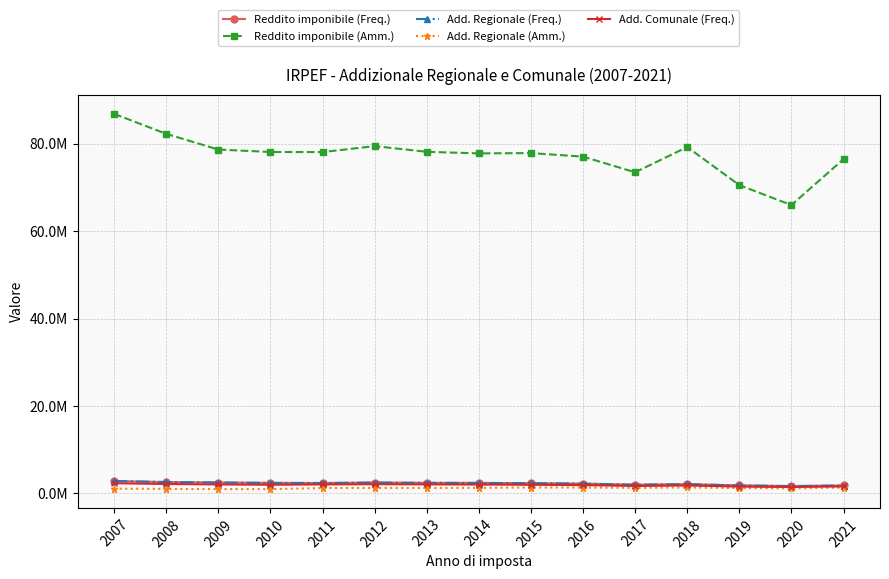

What is the average value of the Add. Comunale (Freq.) series?

1908581.9